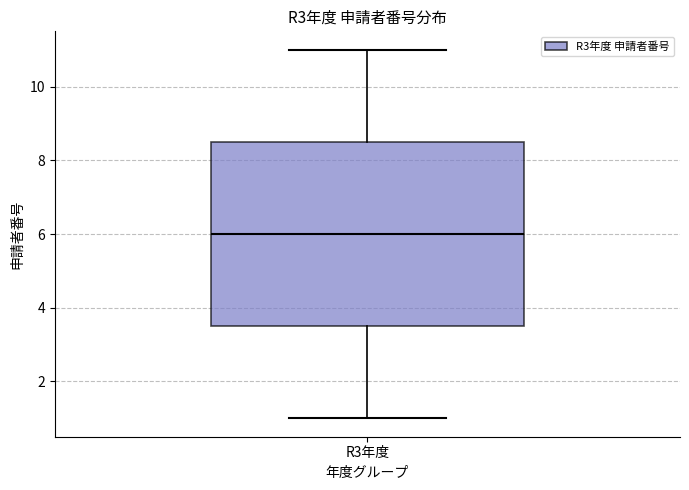

Where does the upper whisker of the box for R3年度 end on the y-axis? The values are not printed on the chart, so give them approximately, as read against the axis.

11.0